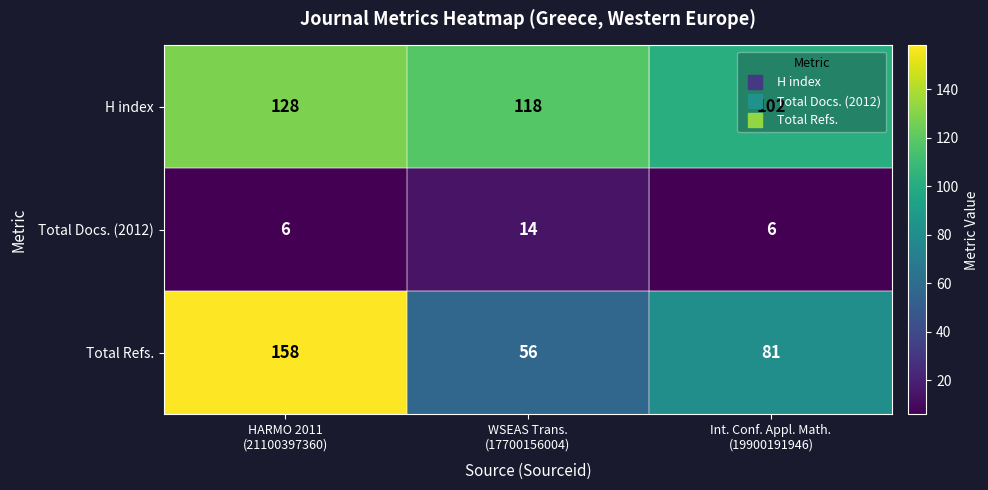

Which series has the largest total across all categories?

H index